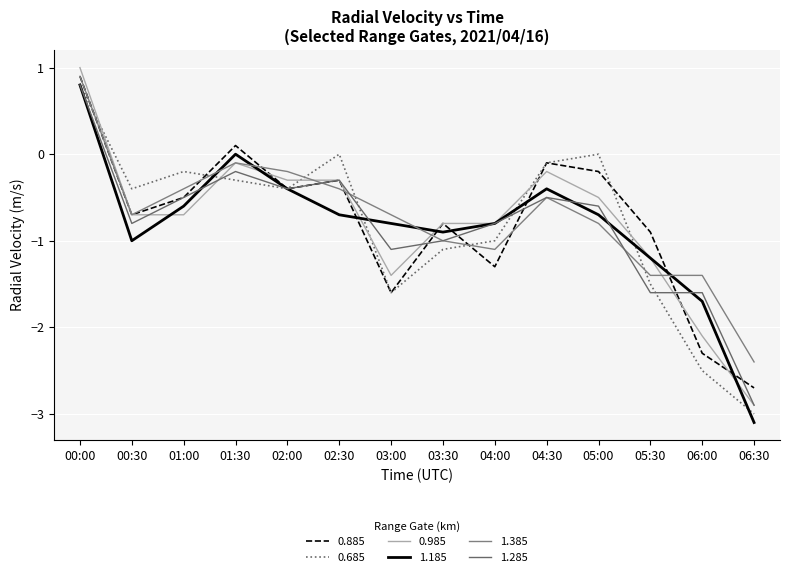

Which series has the widest spread of values?

1.185